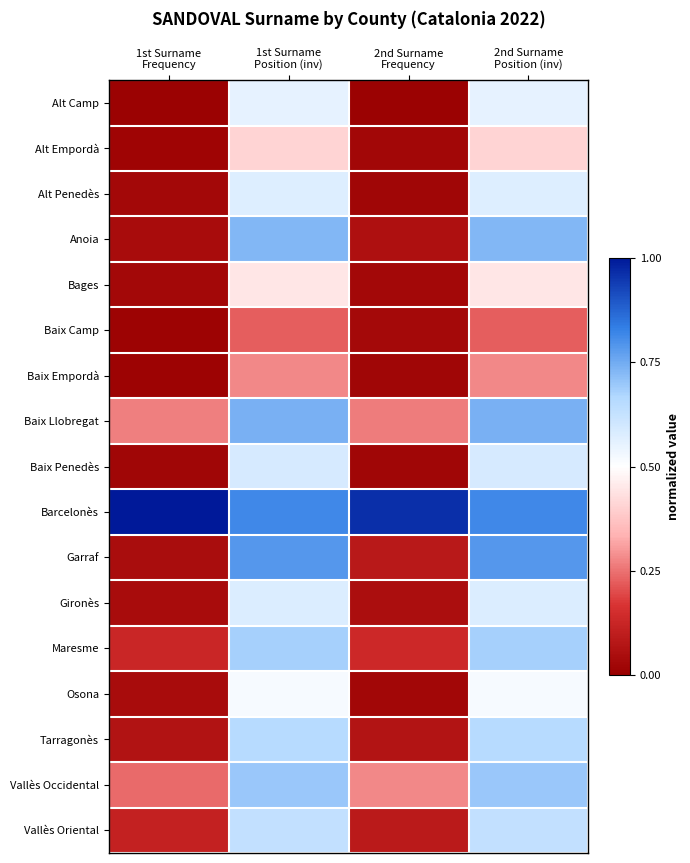

Reading left to right, transcribe all the data shown in this chart.

Alt Camp: 1st Surname
Frequency=0.0	1st Surname
Position (inv)=0.6	2nd Surname
Frequency=0.0	2nd Surname
Position (inv)=0.6
Alt Empordà: 1st Surname
Frequency=0.0	1st Surname
Position (inv)=0.4	2nd Surname
Frequency=0.0	2nd Surname
Position (inv)=0.4
Alt Penedès: 1st Surname
Frequency=0.0	1st Surname
Position (inv)=0.6	2nd Surname
Frequency=0.0	2nd Surname
Position (inv)=0.6
Anoia: 1st Surname
Frequency=0.0	1st Surname
Position (inv)=0.7	2nd Surname
Frequency=0.1	2nd Surname
Position (inv)=0.7
Bages: 1st Surname
Frequency=0.0	1st Surname
Position (inv)=0.4	2nd Surname
Frequency=0.0	2nd Surname
Position (inv)=0.4
Baix Camp: 1st Surname
Frequency=0.0	1st Surname
Position (inv)=0.2	2nd Surname
Frequency=0.0	2nd Surname
Position (inv)=0.2
Baix Empordà: 1st Surname
Frequency=0.0	1st Surname
Position (inv)=0.3	2nd Surname
Frequency=0.0	2nd Surname
Position (inv)=0.3
Baix Llobregat: 1st Surname
Frequency=0.3	1st Surname
Position (inv)=0.7	2nd Surname
Frequency=0.3	2nd Surname
Position (inv)=0.7
Baix Penedès: 1st Surname
Frequency=0.0	1st Surname
Position (inv)=0.6	2nd Surname
Frequency=0.0	2nd Surname
Position (inv)=0.6
Barcelonès: 1st Surname
Frequency=1.0	1st Surname
Position (inv)=0.8	2nd Surname
Frequency=1.0	2nd Surname
Position (inv)=0.8
Garraf: 1st Surname
Frequency=0.0	1st Surname
Position (inv)=0.8	2nd Surname
Frequency=0.1	2nd Surname
Position (inv)=0.8
Gironès: 1st Surname
Frequency=0.0	1st Surname
Position (inv)=0.6	2nd Surname
Frequency=0.0	2nd Surname
Position (inv)=0.6
Maresme: 1st Surname
Frequency=0.1	1st Surname
Position (inv)=0.7	2nd Surname
Frequency=0.1	2nd Surname
Position (inv)=0.7
Osona: 1st Surname
Frequency=0.0	1st Surname
Position (inv)=0.5	2nd Surname
Frequency=0.0	2nd Surname
Position (inv)=0.5
Tarragonès: 1st Surname
Frequency=0.1	1st Surname
Position (inv)=0.7	2nd Surname
Frequency=0.1	2nd Surname
Position (inv)=0.7
Vallès Occidental: 1st Surname
Frequency=0.2	1st Surname
Position (inv)=0.7	2nd Surname
Frequency=0.3	2nd Surname
Position (inv)=0.7
Vallès Oriental: 1st Surname
Frequency=0.1	1st Surname
Position (inv)=0.6	2nd Surname
Frequency=0.1	2nd Surname
Position (inv)=0.6